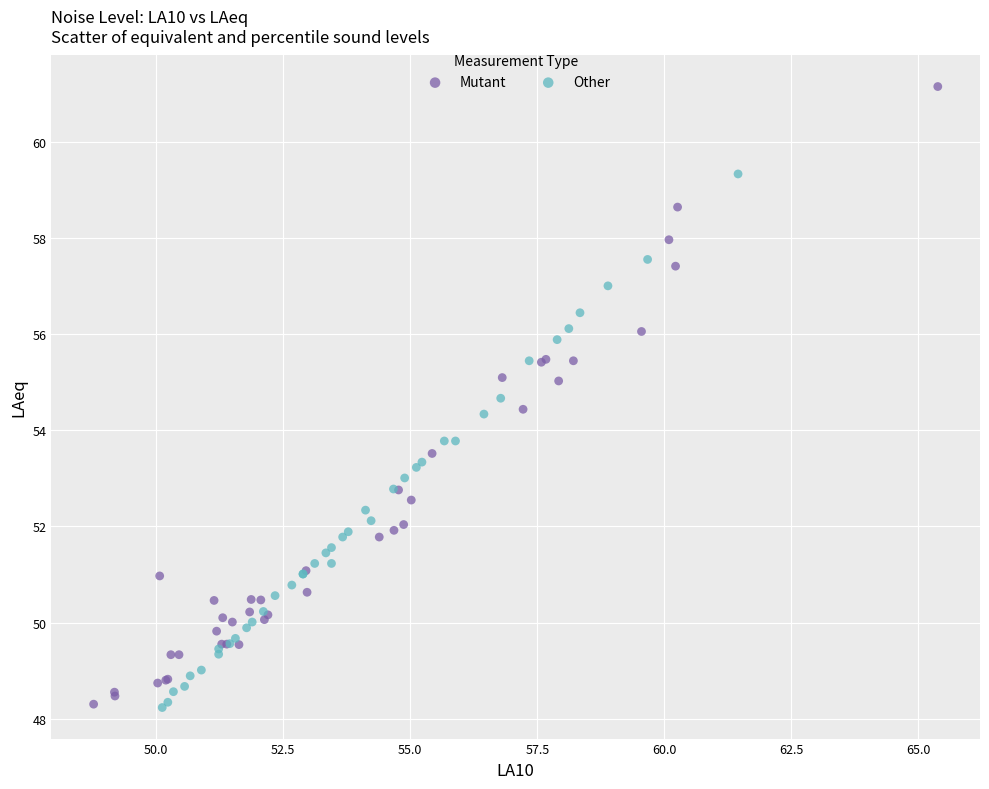

What are all the series names shown in the legend?

Mutant, Other